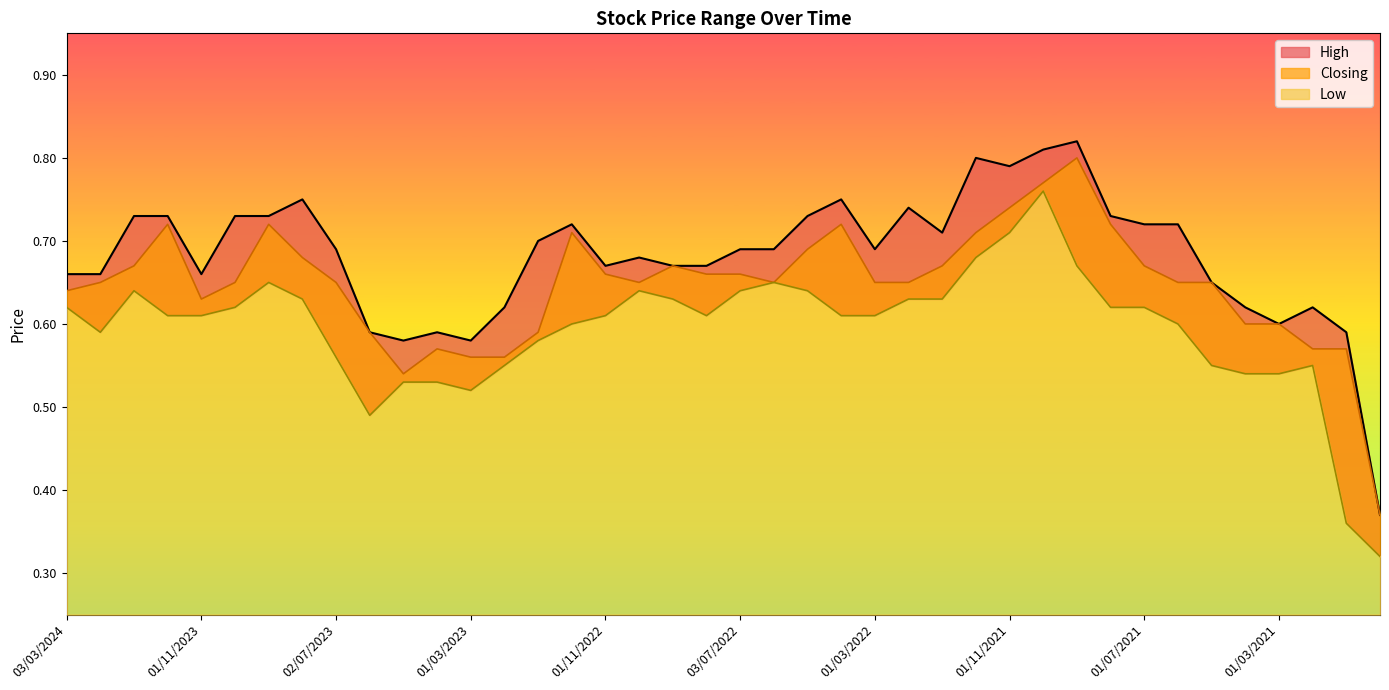

Is it true that Closing equals 0.7 at 01/05/2023?

False